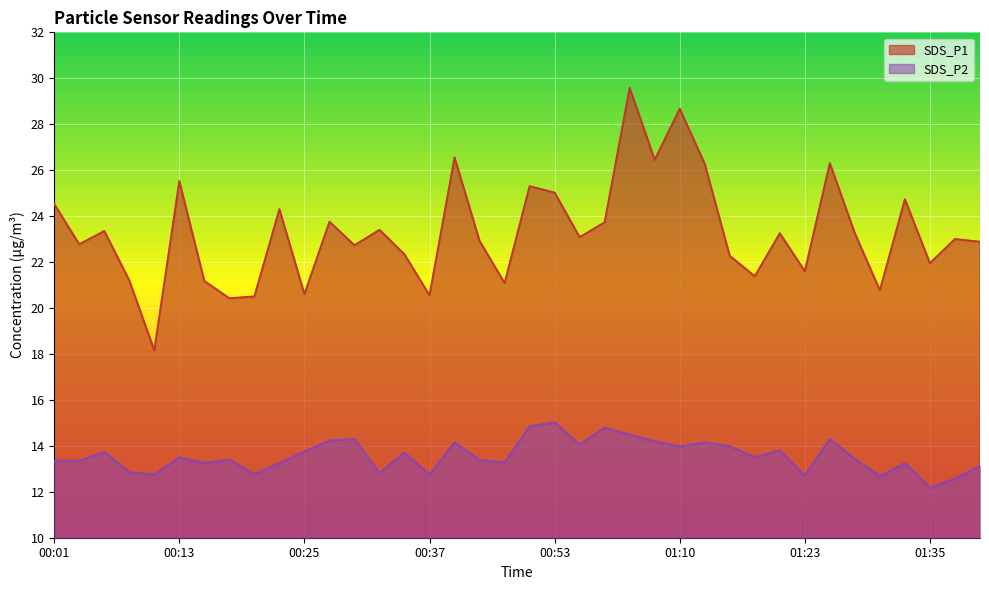

How many categories are shown in the chart?

38